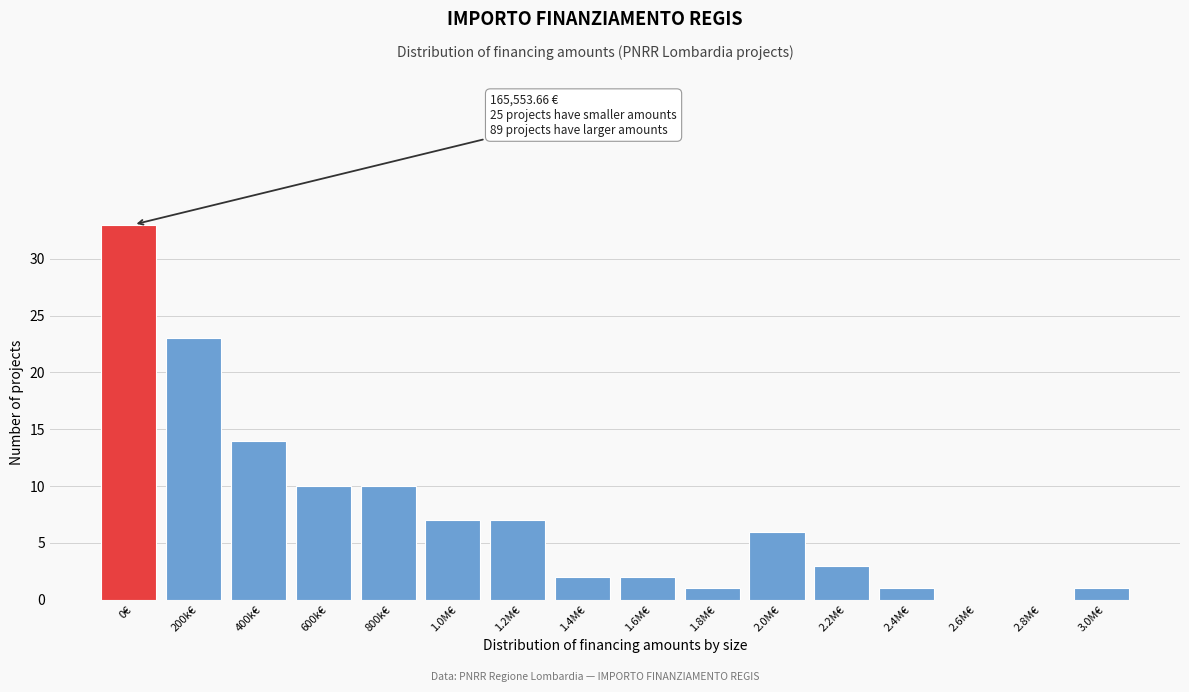

Reading left to right, what are all the values shown in this chart?

0€=33	200k€=23	400k€=14	600k€=10	800k€=10	1.0M€=7	1.2M€=7	1.4M€=2	1.6M€=2	1.8M€=1	2.0M€=6	2.2M€=3	2.4M€=1	2.6M€=0	2.8M€=0	3.0M€=1